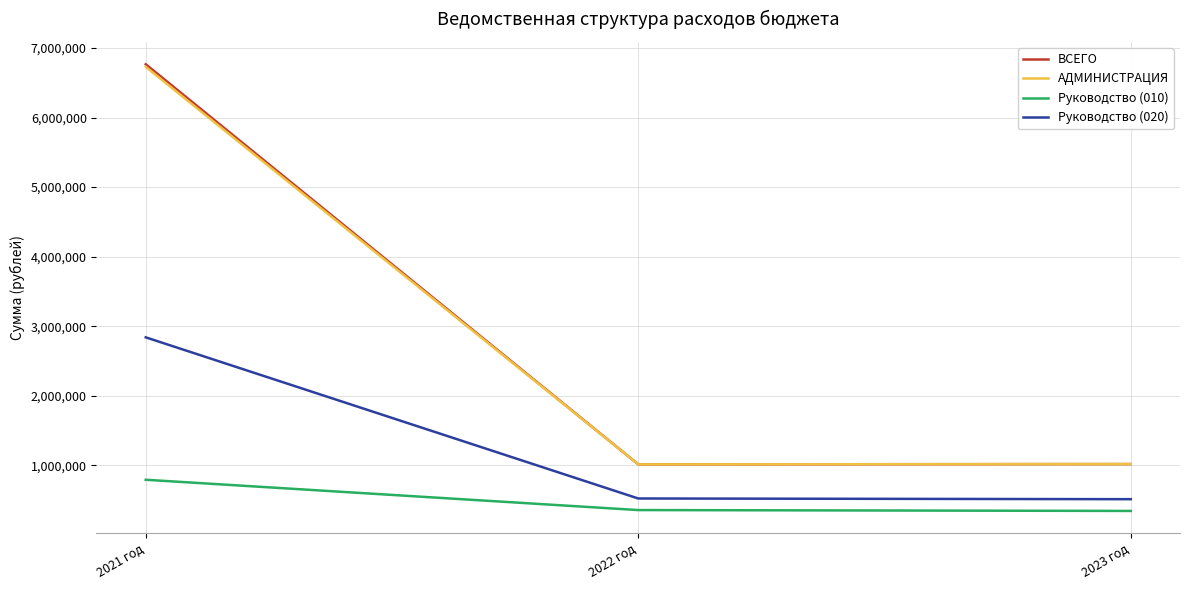

What are all the series names shown in the legend?

ВСЕГО, АДМИНИСТРАЦИЯ, Руководство (010), Руководство (020)